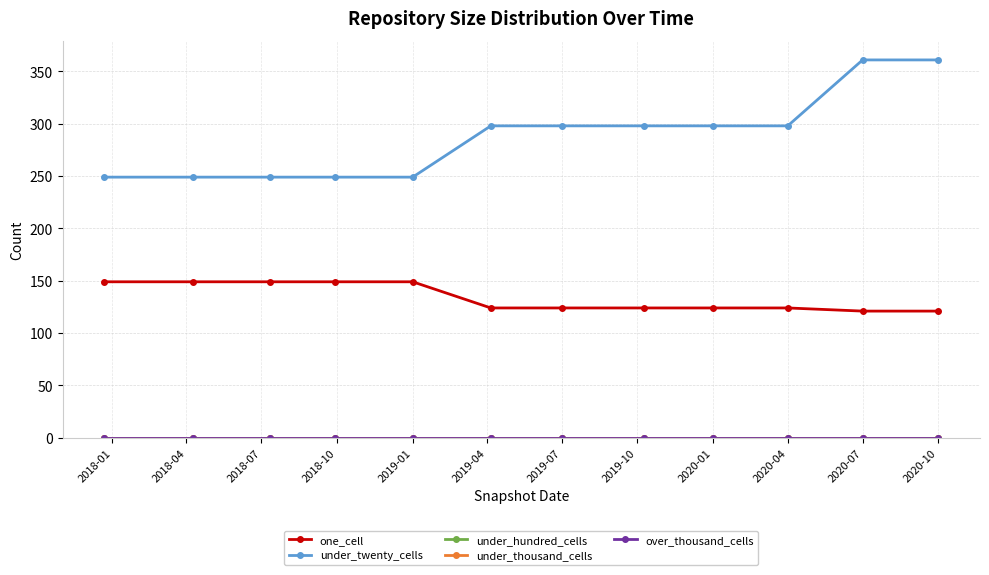

At which category is the sum across all series the highest?

2020-07